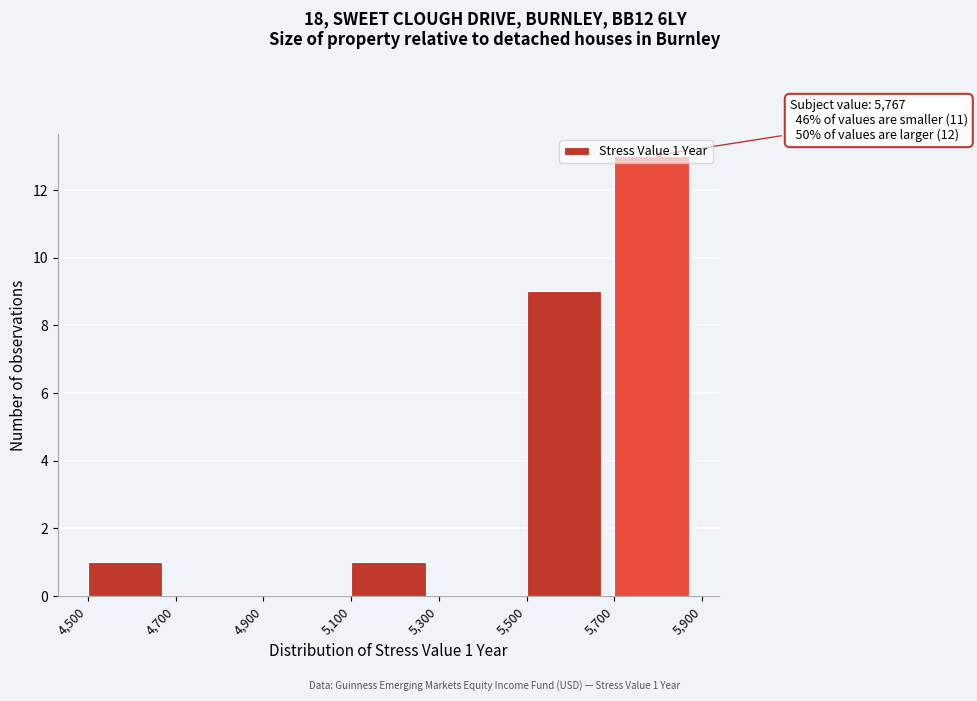

Over which range of the x-axis is the bar tallest?

5,700 to 5,900